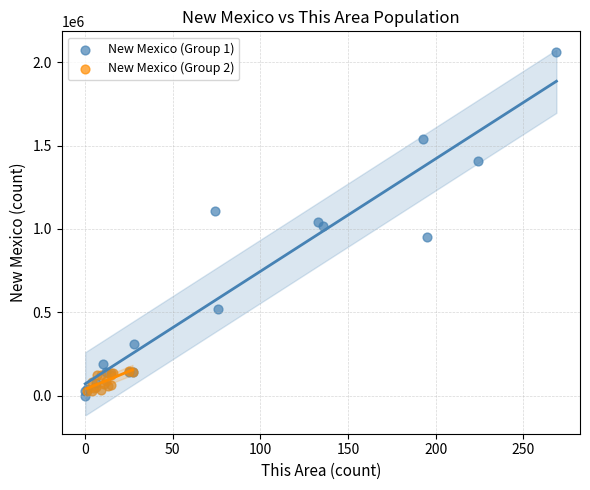

Which series has the widest spread of Y values?

New Mexico (Group 1)